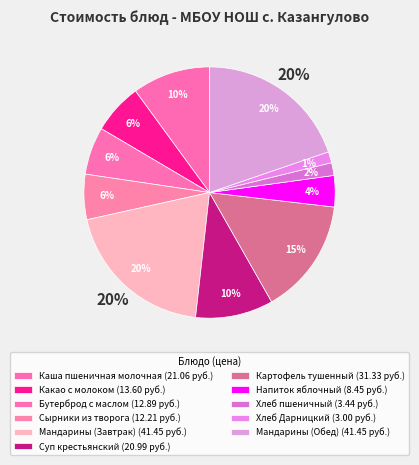

What is the smallest slice in the pie chart?

Хлеб Дарницкий